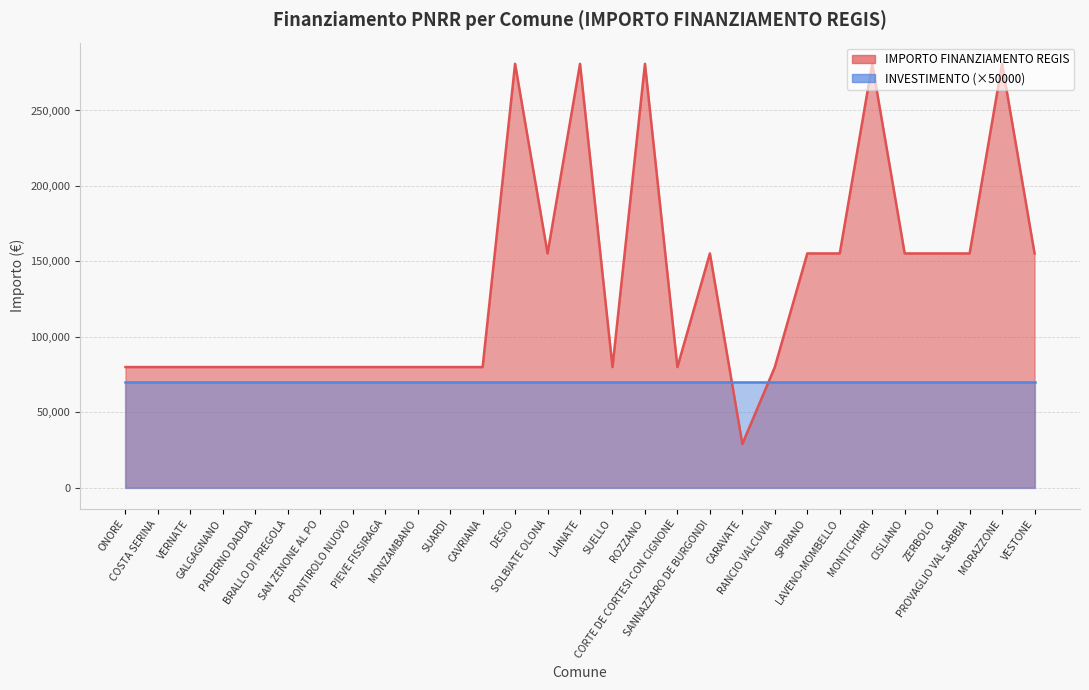

List the labels in order of value, largest first.

DESIO, LAINATE, ROZZANO, MONTICHIARI, MORAZZONE, SOLBIATE OLONA, SANNAZZARO DE BURGONDI, SPIRANO, LAVENO-MOMBELLO, CISLIANO, ZERBOLO, PROVAGLIO VAL SABBIA, VESTONE, ONORE, COSTA SERINA, VERNATE, GALGAGNANO, PADERNO DADDA, BRALLO DI PREGOLA, SAN ZENONE AL PO, PONTIROLO NUOVO, PIEVE FISSIRAGA, MONZAMBANO, SUARDI, CAVRIANA, SUELLO, CORTE DE CORTESI CON CIGNONE, RANCIO VALCUVIA, CARAVATE